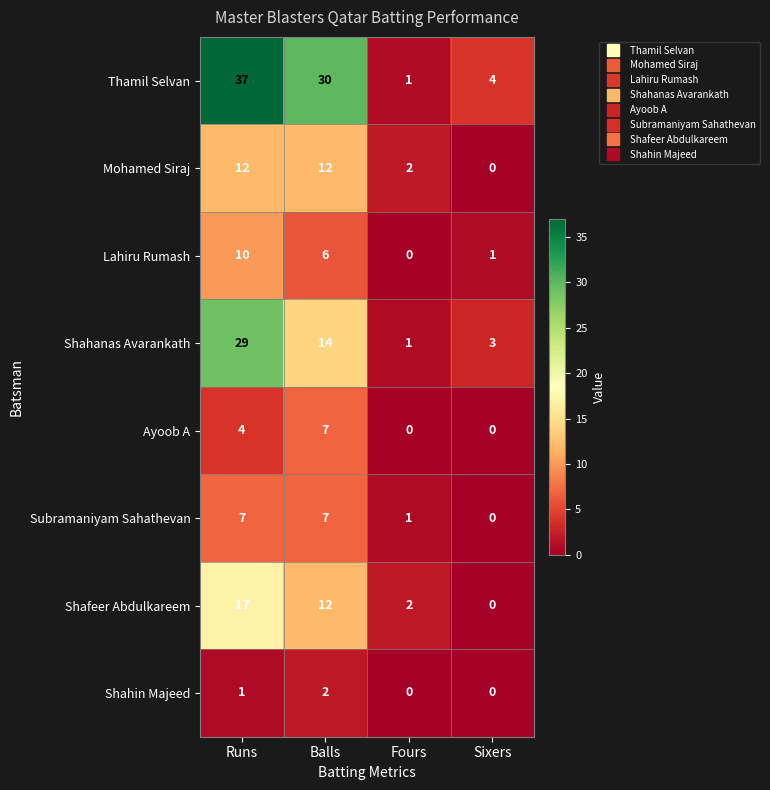

Count the Shafeer Abdulkareem values in the range 2 to 17.

3